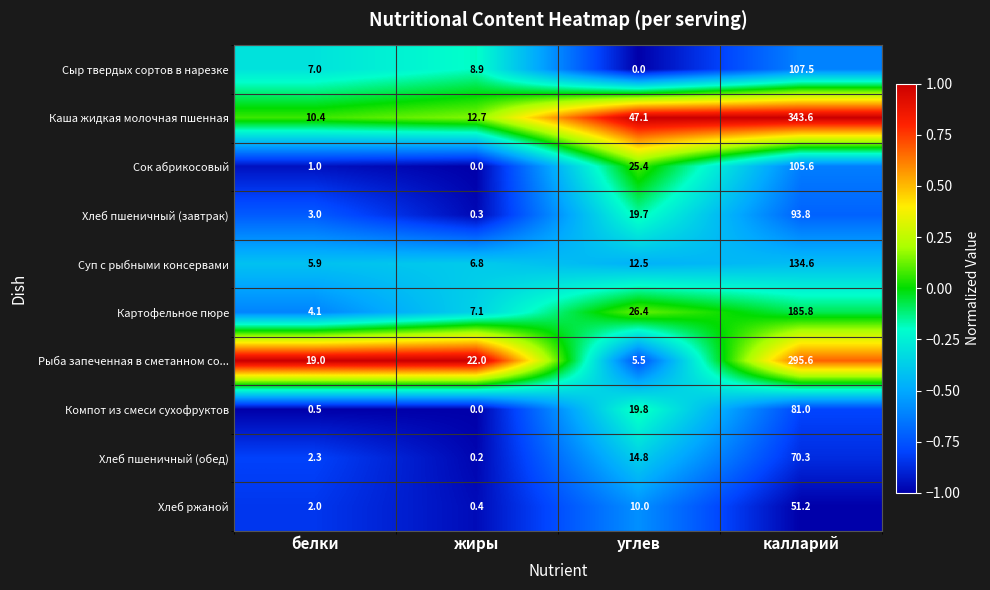

List the labels in order of Хлеб пшеничный (завтрак) value, smallest first.

жиры, белки, углев, калларий